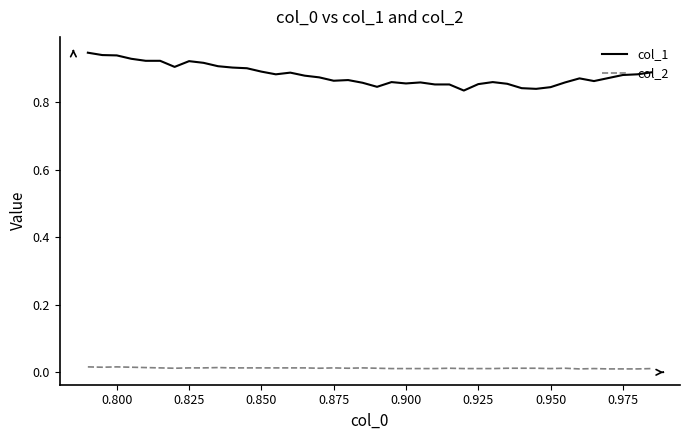

List the series in order of their overall mean, lowest first.

col_2, col_1